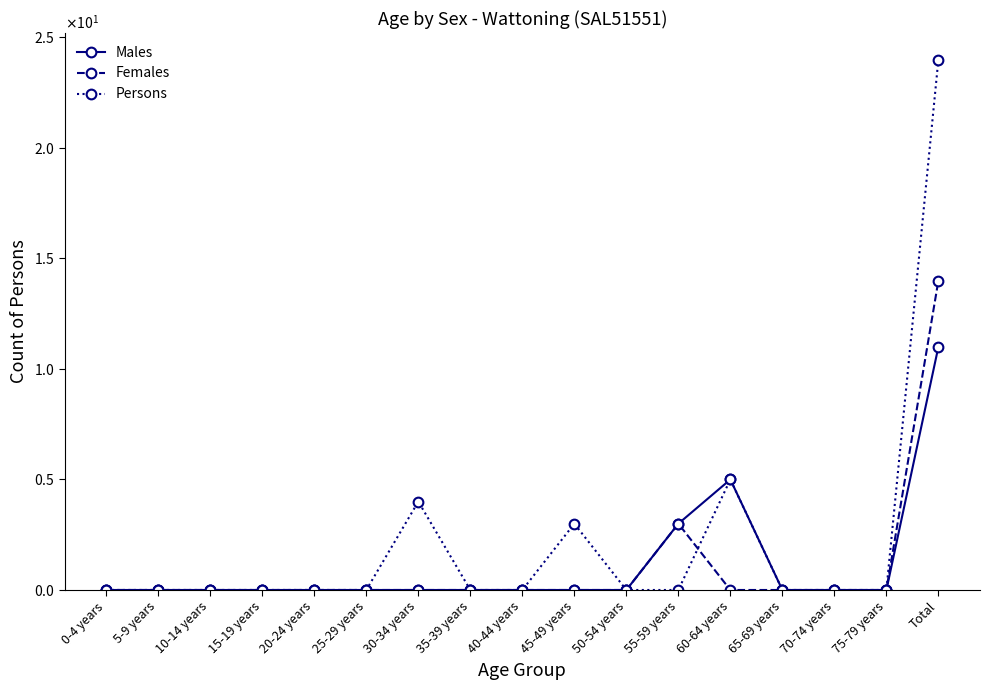

Does the chart have visible grid lines?

No